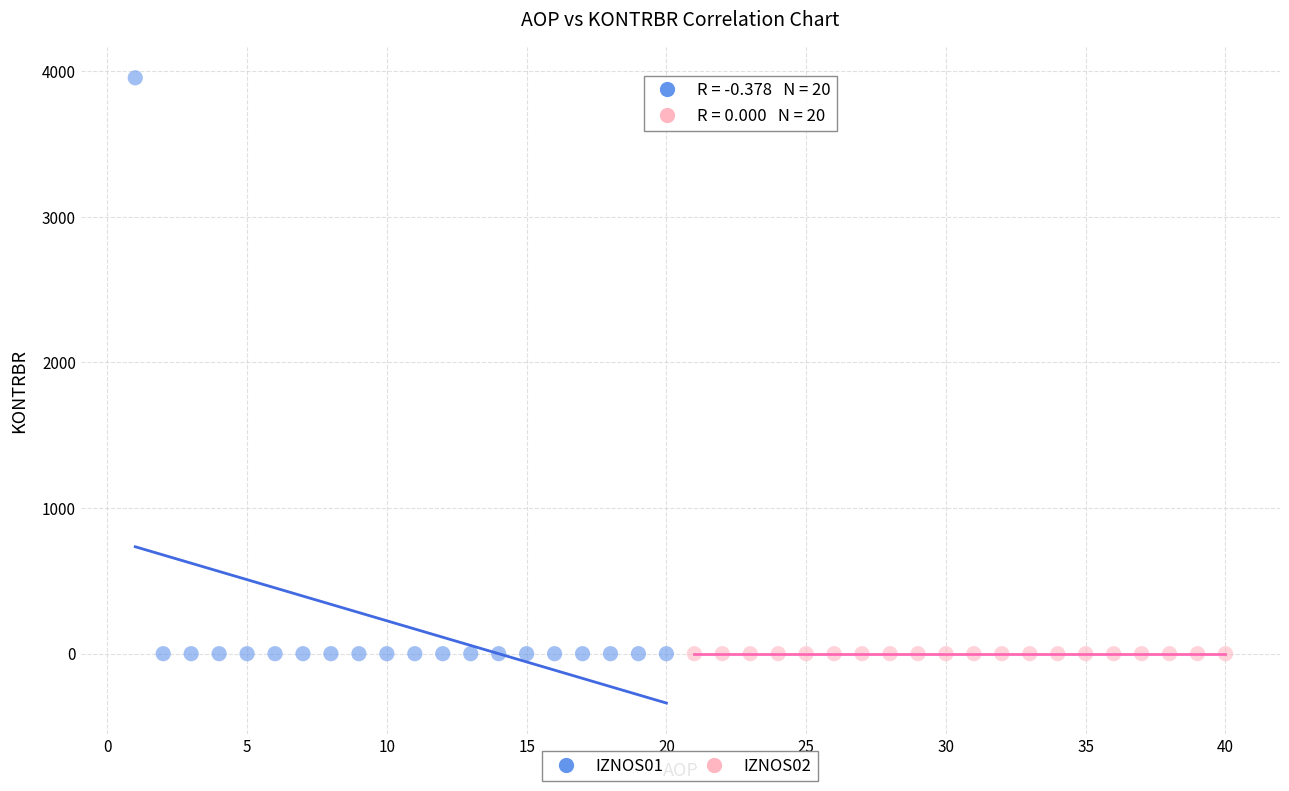

Which series reaches the maximum Y coordinate?

IZNOS01